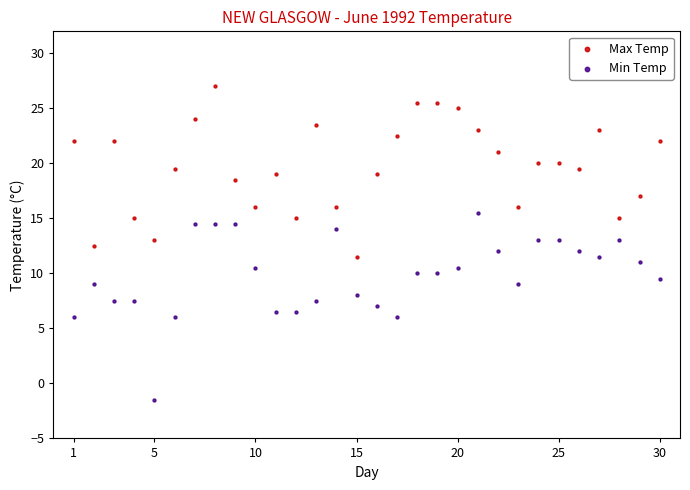

Which series reaches the minimum Y coordinate?

Min Temp